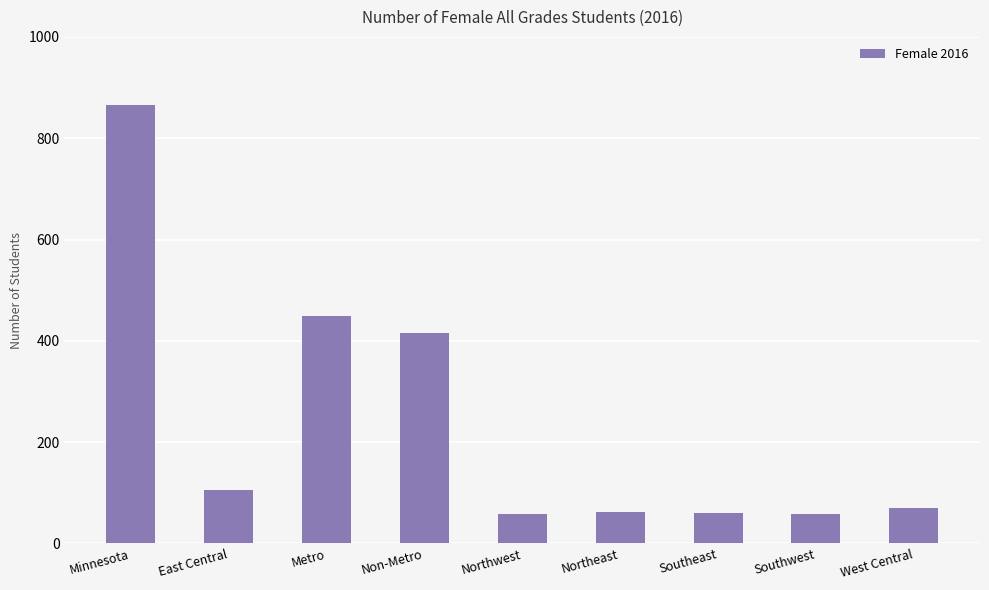

What is the difference between the maximum and minimum values?

808